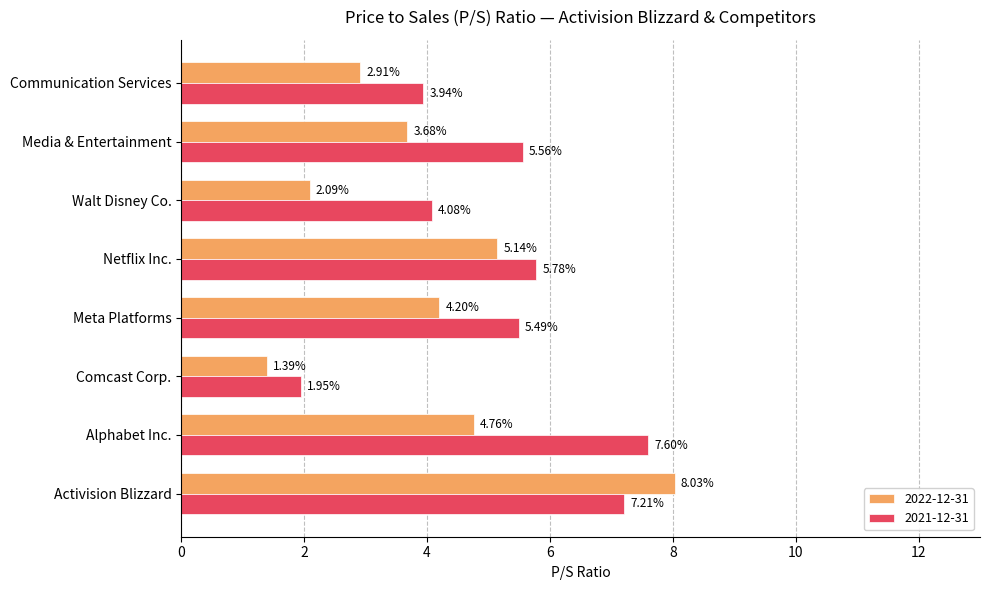

At how many categories does at least one series exceed 3?

7